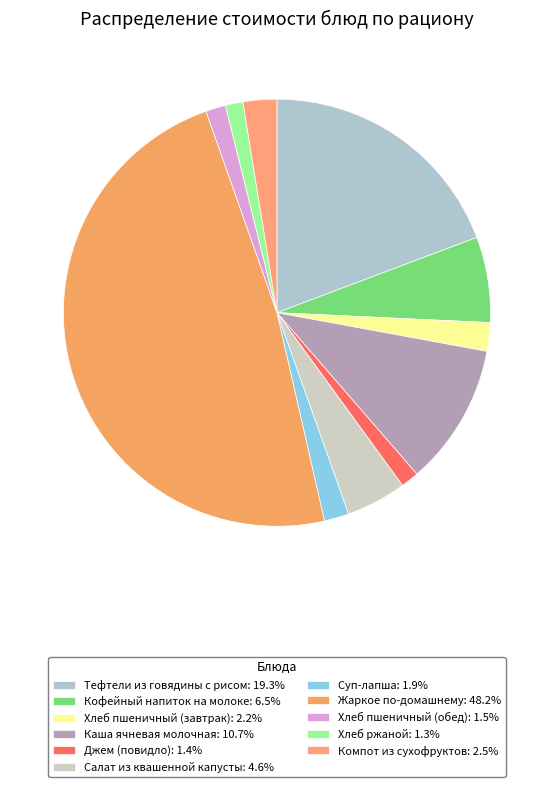

To the nearest percent, what is the difference between the largest and smallest slice percentages?

47%